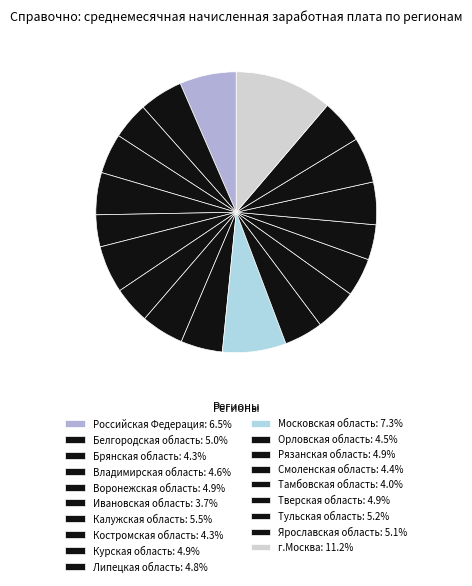

Does any single category account for the majority?

No